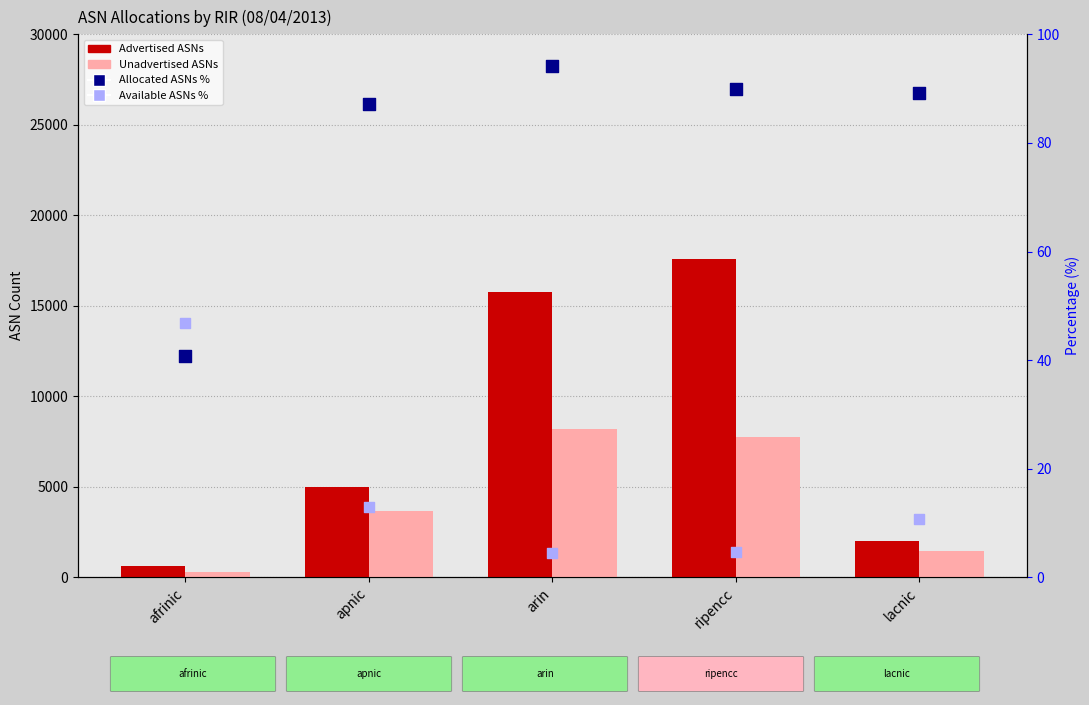

What is the total value across all series at apnic?

8702.0